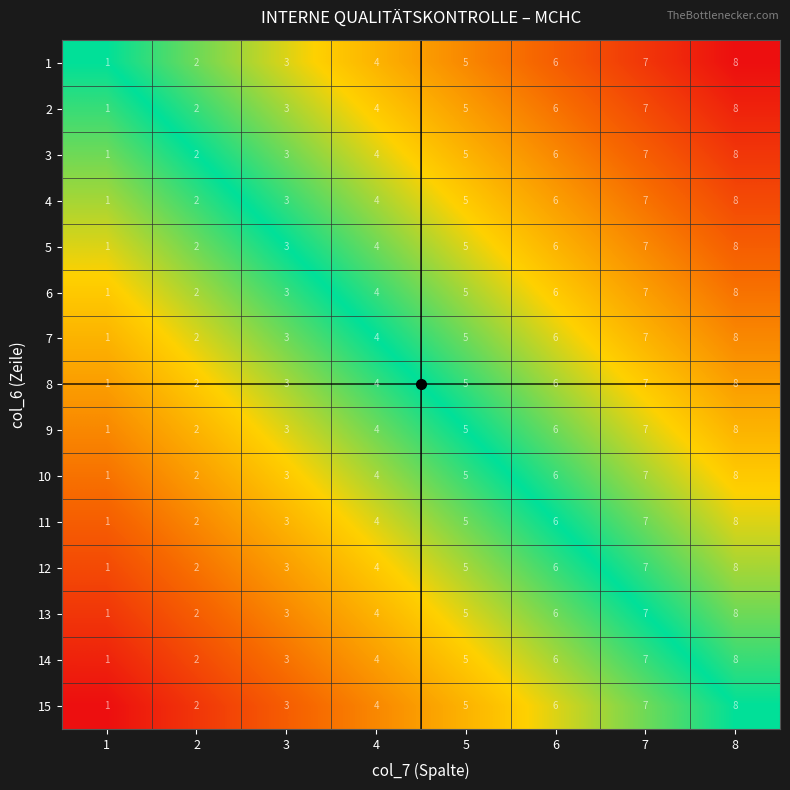

Read the 15 value at 6.

6